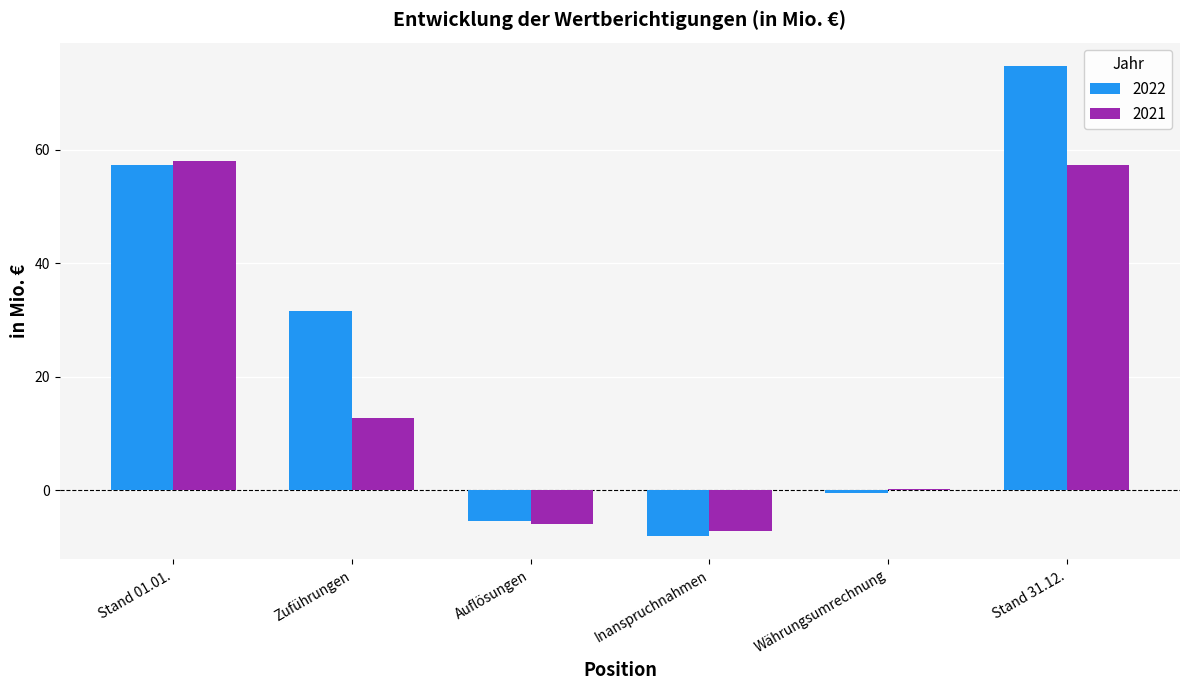

The value of 2022 at Zuführungen is 45.4. True or false?

False